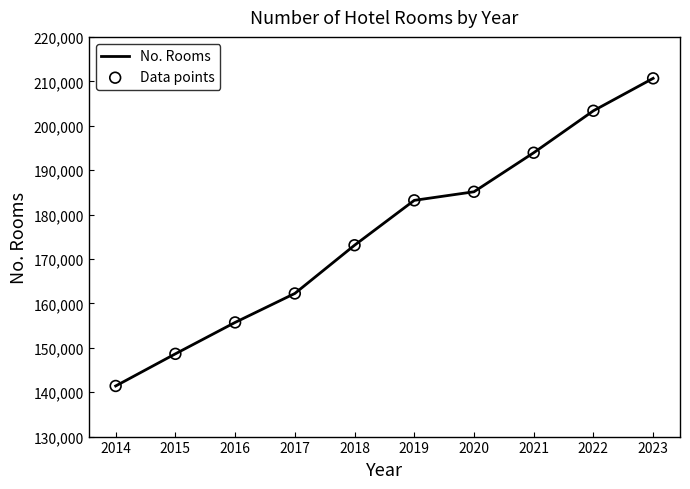

Which has a higher value, 2021 or 2022?

2022